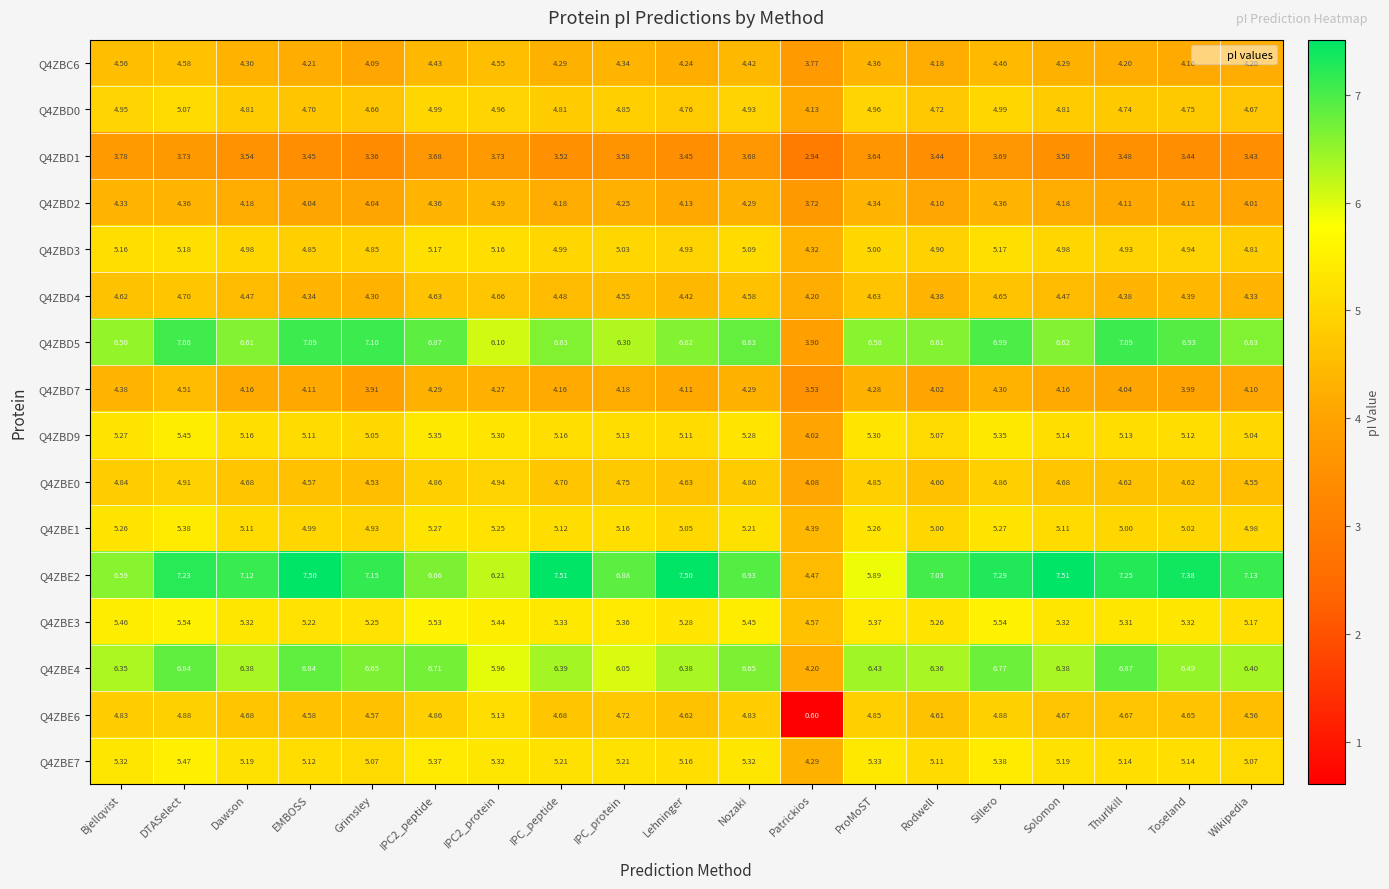

At which category is the sum across all series the highest?

DTASelect